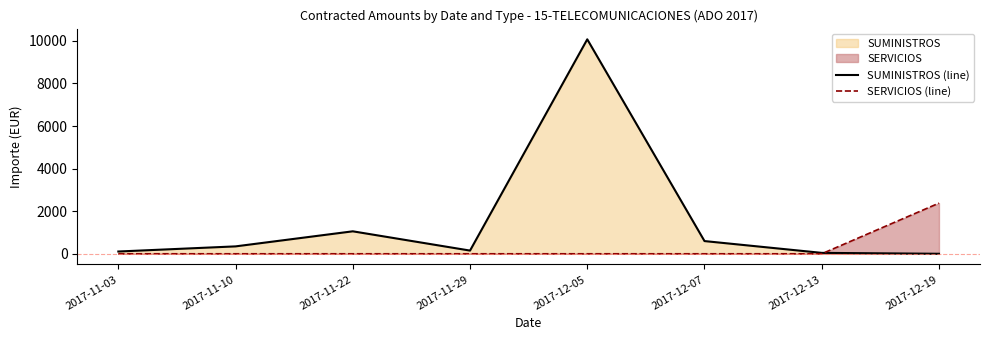

How many positive values does the SUMINISTROS (line) series have?

7